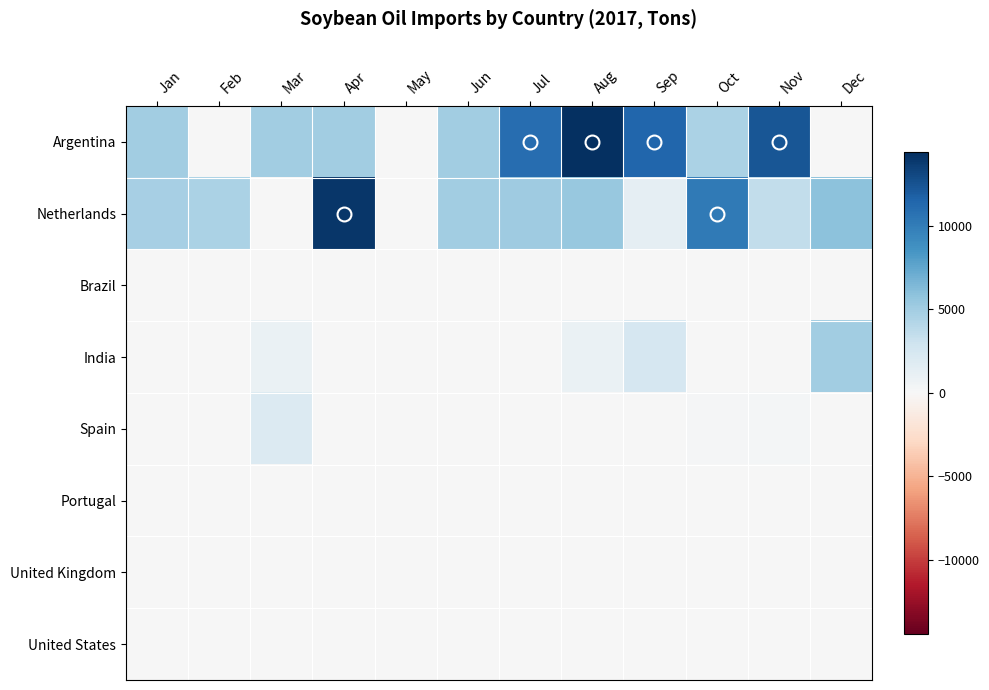

Reading left to right, transcribe all the data shown in this chart.

Argentina: Jan=4977.1	Feb=0.0	Mar=4993.9	Apr=4982.3	May=0.0	Jun=4985.5	Jul=10949.7	Aug=14417.1	Sep=11462.2	Oct=4562.2	Nov=12379.2	Dec=0.0
Netherlands: Jan=4745.2	Feb=4528.1	Mar=0.0	Apr=13996.2	May=0.0	Jun=5010.4	Jul=5124.8	Aug=5508.9	Sep=1287.3	Oct=10230.7	Nov=3503.8	Dec=5928.2
Brazil: Jan=0.0	Feb=0.0	Mar=0.0	Apr=0.0	May=0.0	Jun=0.0	Jul=0.0	Aug=0.0	Sep=0.0	Oct=0.0	Nov=0.0	Dec=0.0
India: Jan=0.0	Feb=5.0	Mar=997.5	Apr=0.0	May=0.0	Jun=0.0	Jul=0.0	Aug=1000.0	Sep=2470.1	Oct=0.0	Nov=0.0	Dec=4982.1
Spain: Jan=0.0	Feb=0.0	Mar=2001.1	Apr=0.0	May=0.6	Jun=0.0	Jul=0.0	Aug=0.0	Sep=0.0	Oct=193.5	Nov=331.5	Dec=0.0
Portugal: Jan=0.2	Feb=0.0	Mar=5.8	Apr=14.7	May=0.0	Jun=0.0	Jul=0.0	Aug=11.5	Sep=11.3	Oct=0.0	Nov=16.9	Dec=0.0
United Kingdom: Jan=0.0	Feb=0.0	Mar=4.9	Apr=0.4	May=2.0	Jun=2.1	Jul=5.2	Aug=0.0	Sep=0.0	Oct=1.7	Nov=0.0	Dec=0.0
United States: Jan=0.0	Feb=0.0	Mar=0.0	Apr=0.0	May=0.0	Jun=0.0	Jul=0.0	Aug=0.0	Sep=0.0	Oct=0.0	Nov=0.0	Dec=0.0